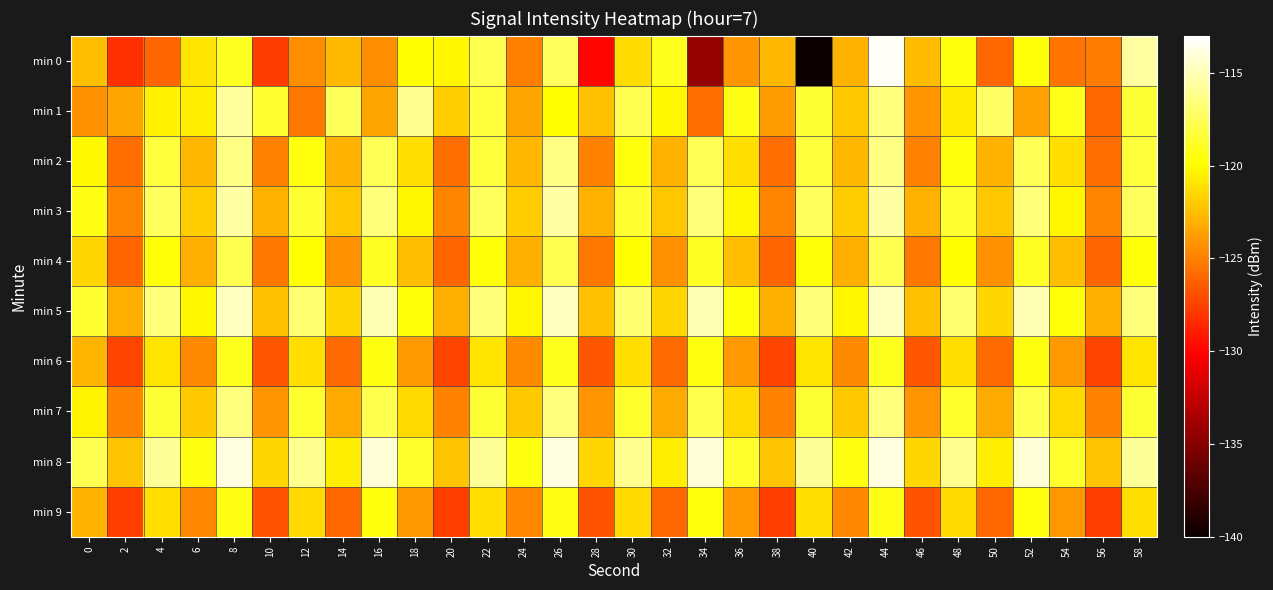

At how many categories does at least one series exceed -127?

30